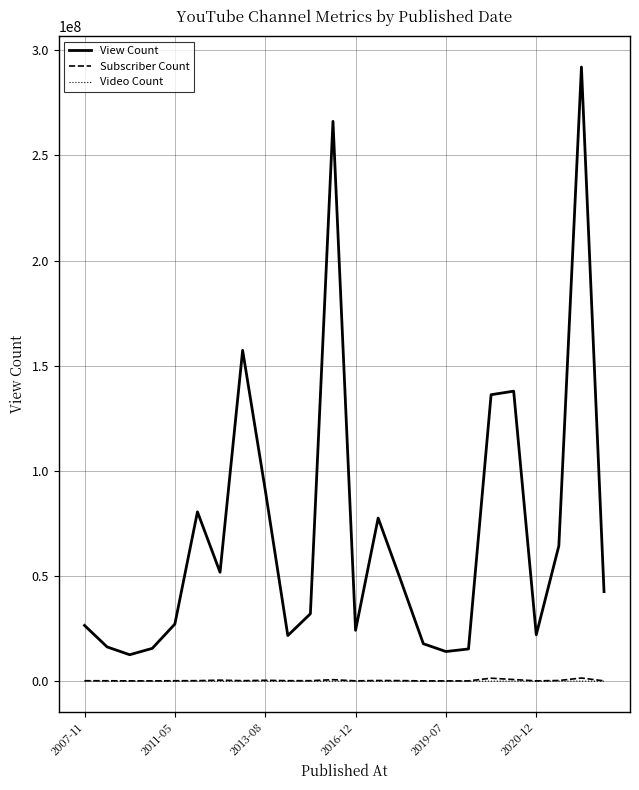

True or false: Subscriber Count and View Count cross at least once.

False